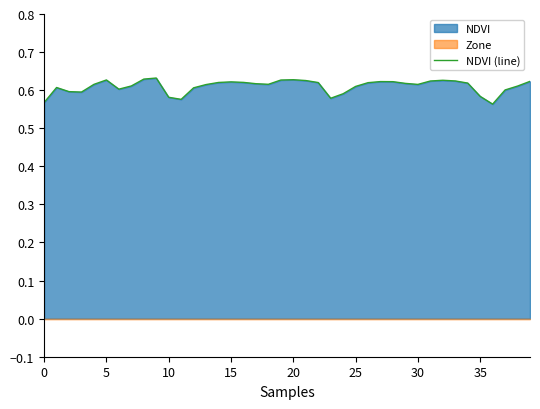

How many lines are shown in the chart?

1